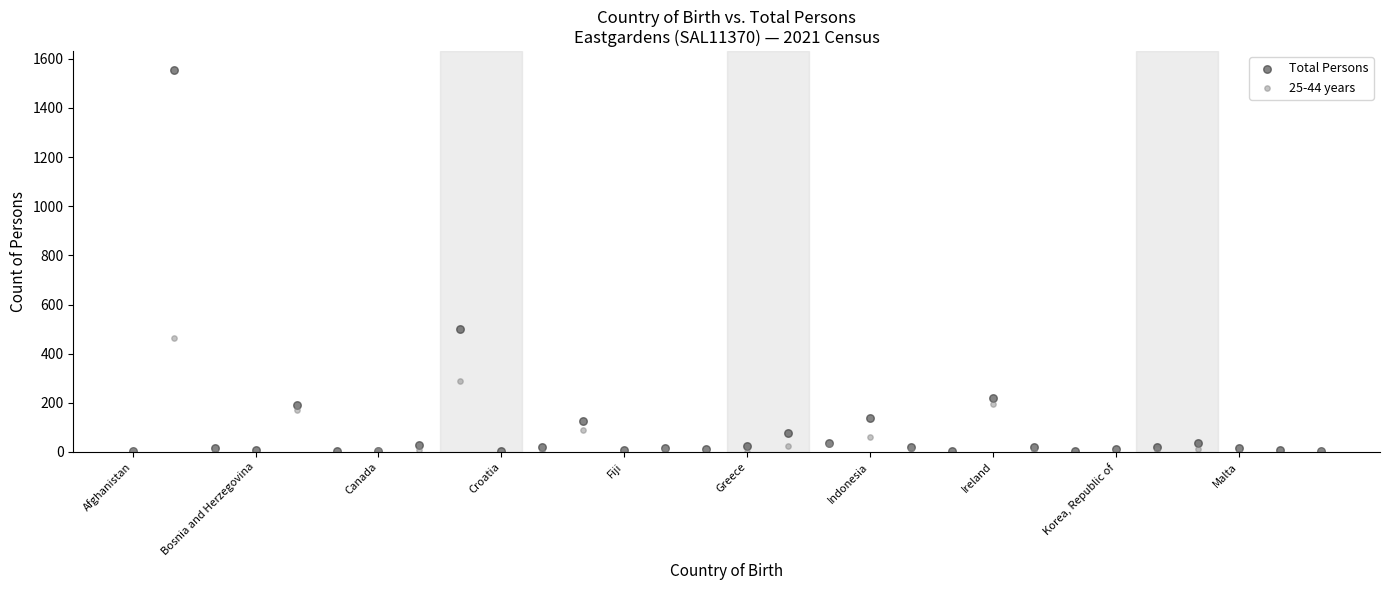

In the Total Persons series, what Y value is closest to 778?

501